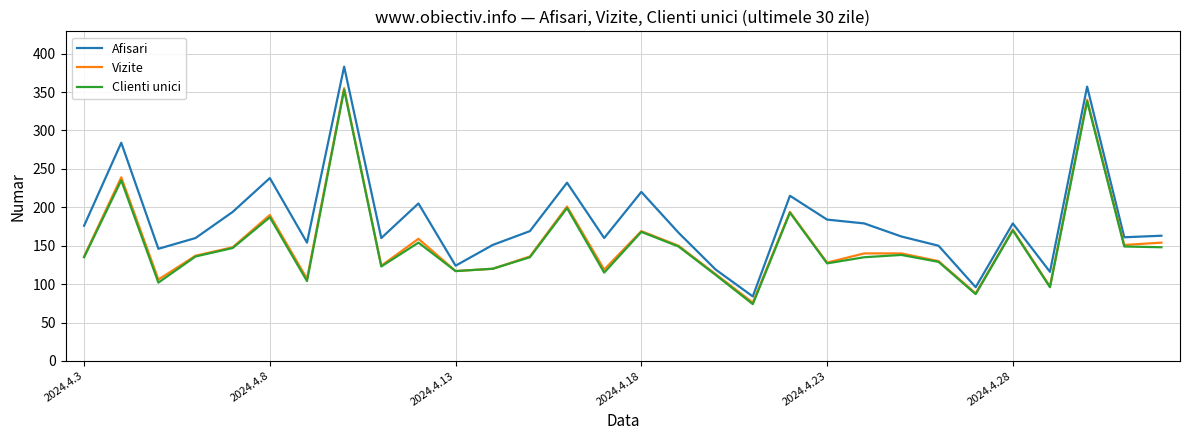

Which series has the largest total across all categories?

Afisari